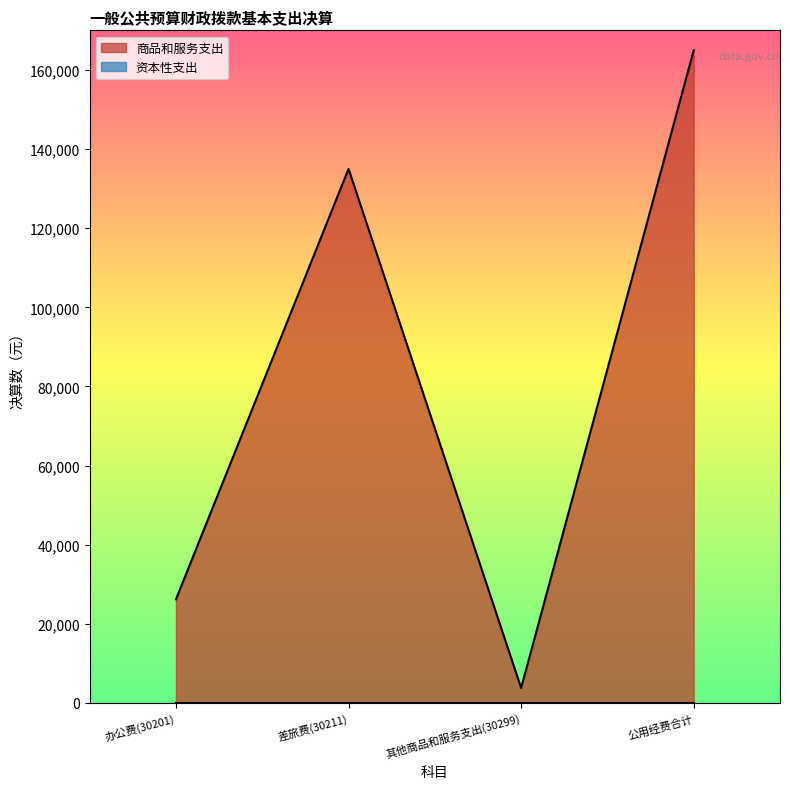

Does the chart display data point markers on the line(s)?

No